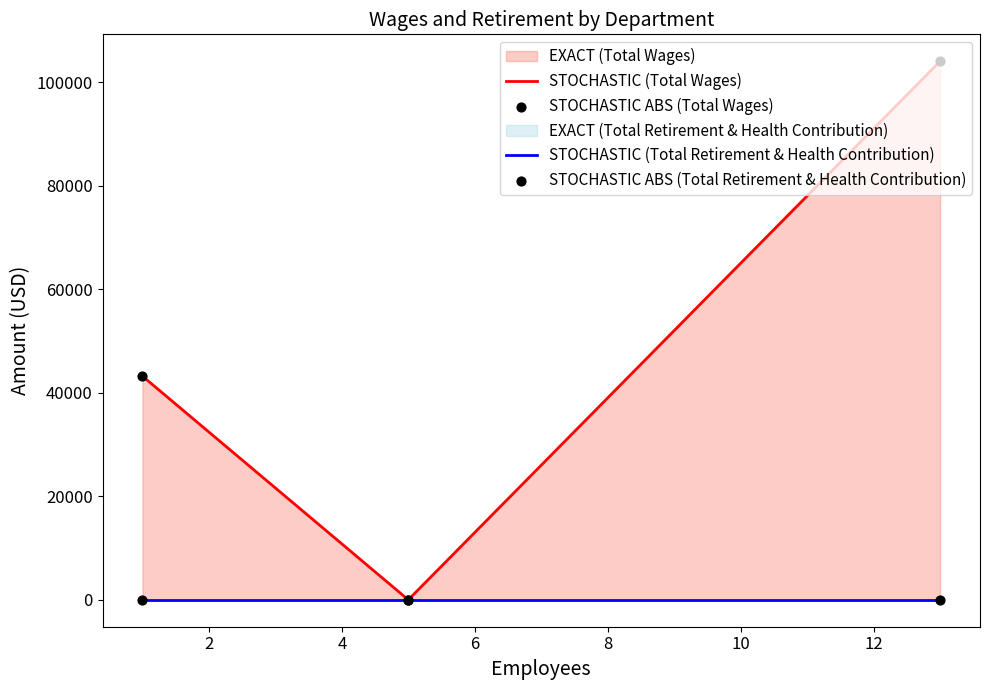

Is the value of STOCHASTIC ABS (Total Wages) at 4 greater than the value of STOCHASTIC ABS (Total Retirement & Health Contribution) at 2?

Yes